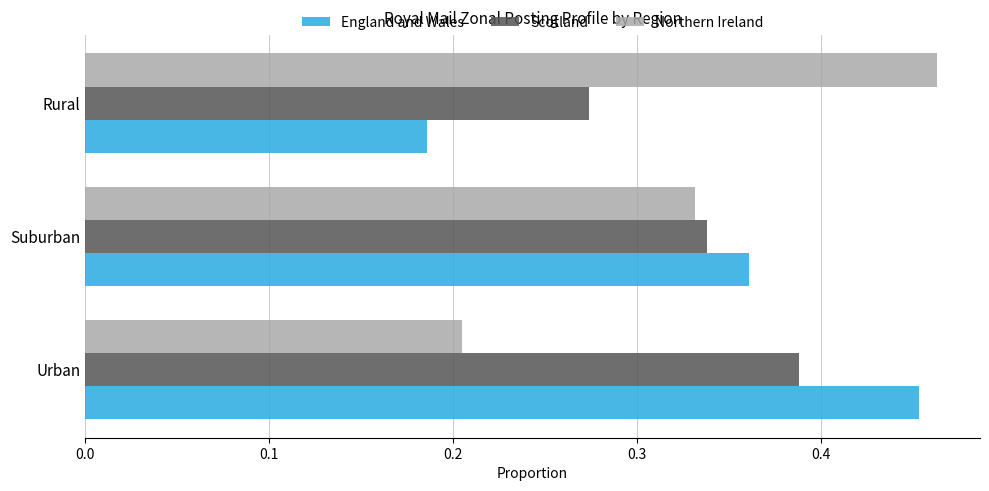

What is the sum of all Scotland values?

1.0